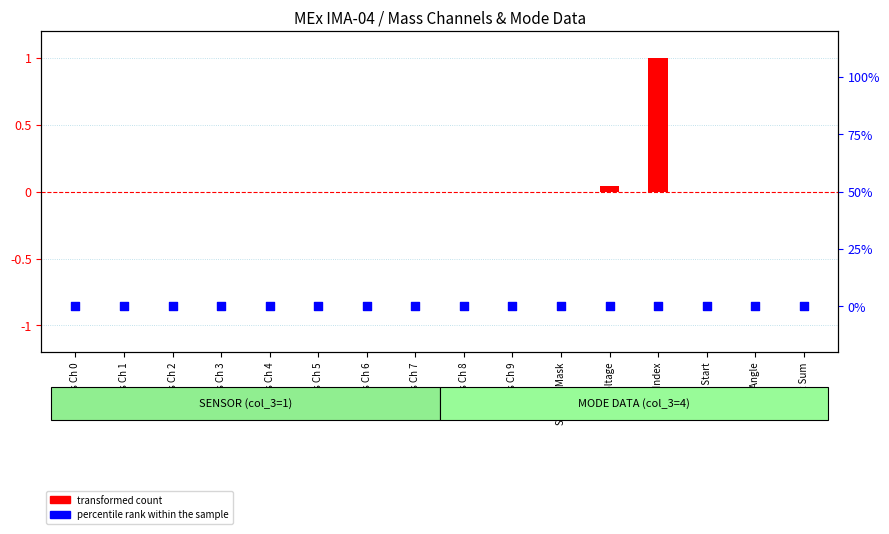

Which series reaches the maximum Y coordinate?

transformed count